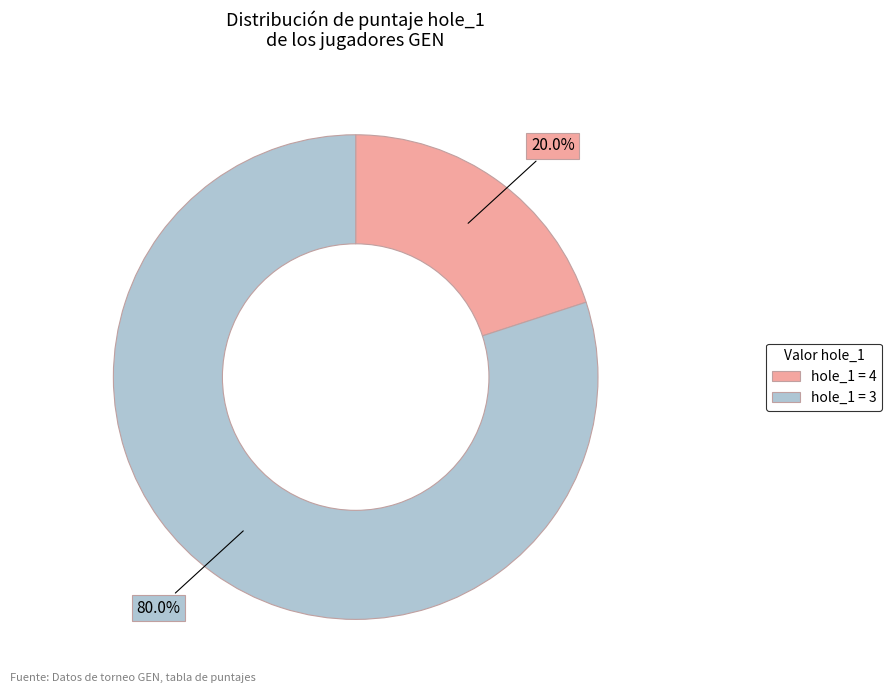

Is there any slice that represents more than half of the pie?

Yes